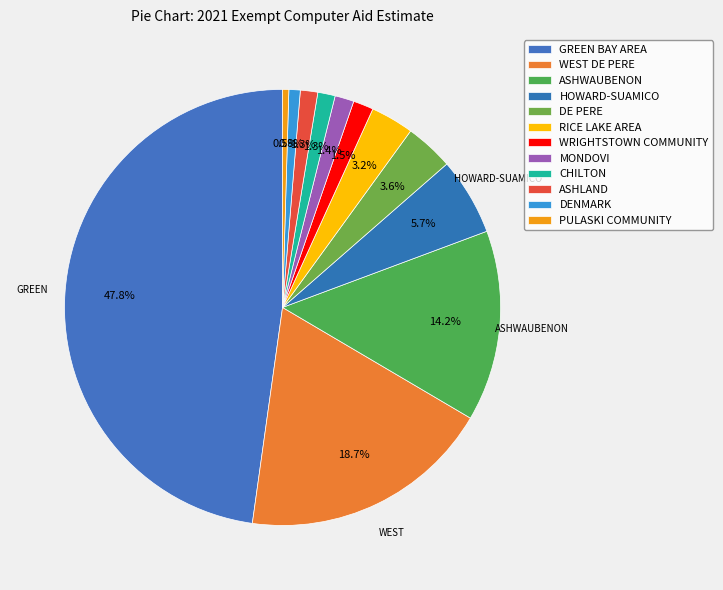

What is the change in value from ASHWAUBENON to RICE LAKE AREA?

-168272.1